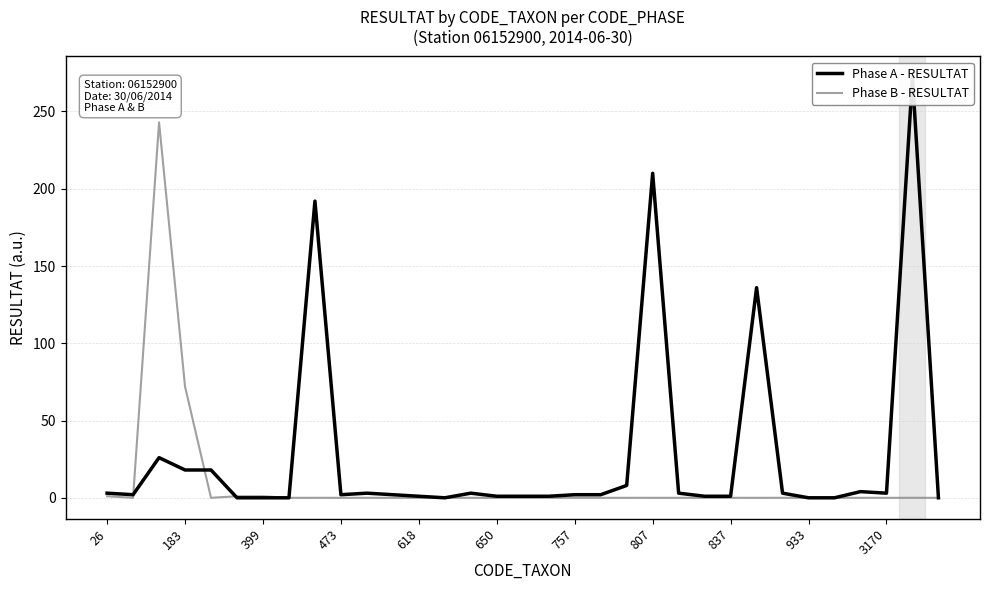

Which series has the widest spread of values?

Phase A - RESULTAT